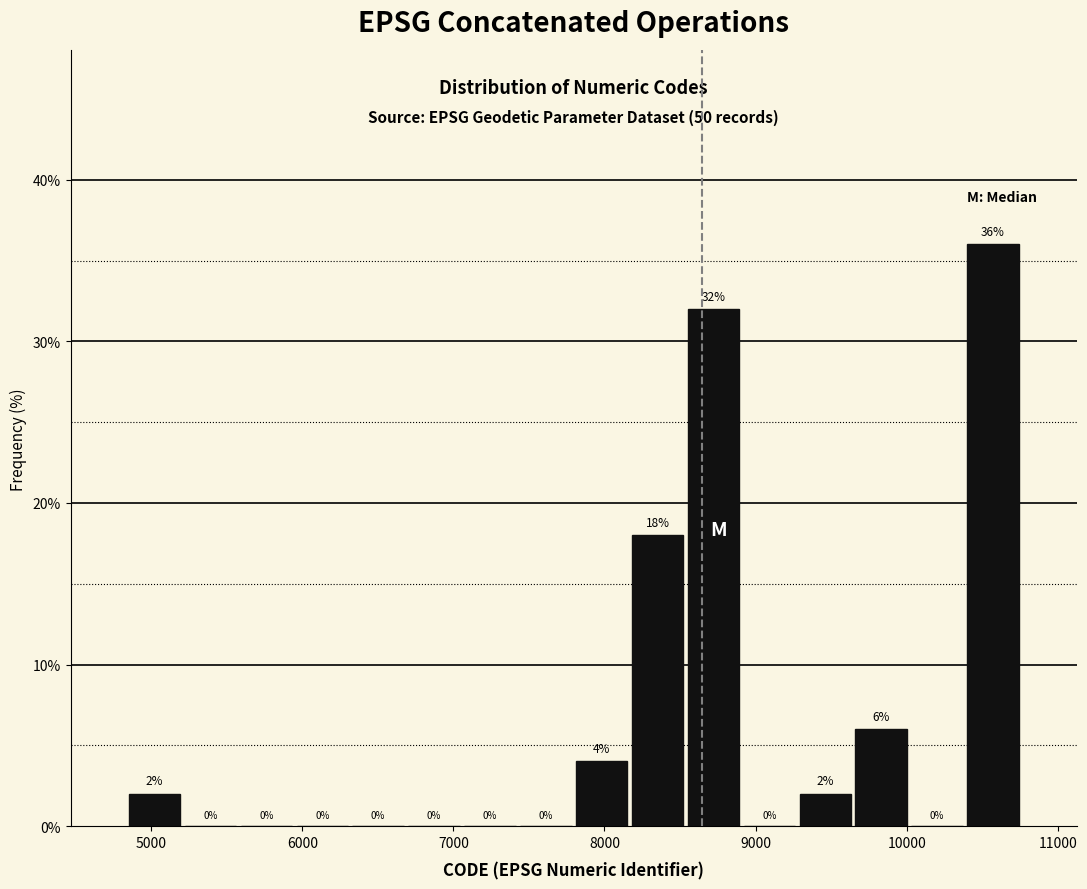

Around what value on the x-axis is the tallest bar? Give the approximate position of its centre, as read against the axis.

10600